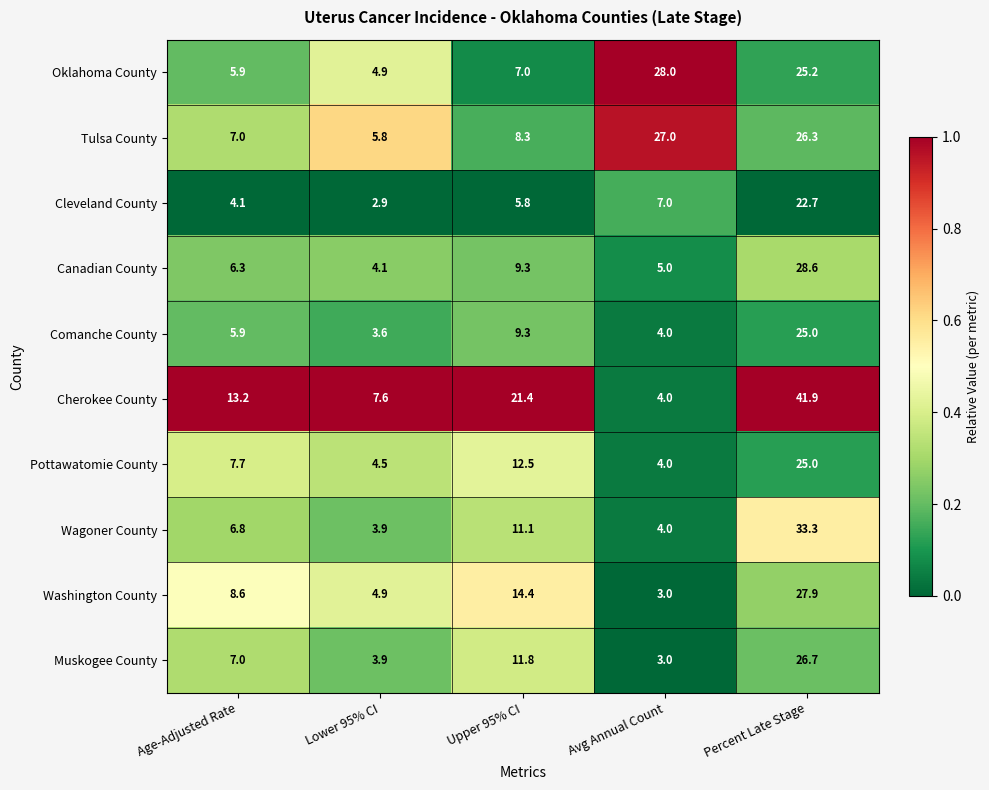

The value of Canadian County at Avg Annual Count is 7.2. True or false?

False